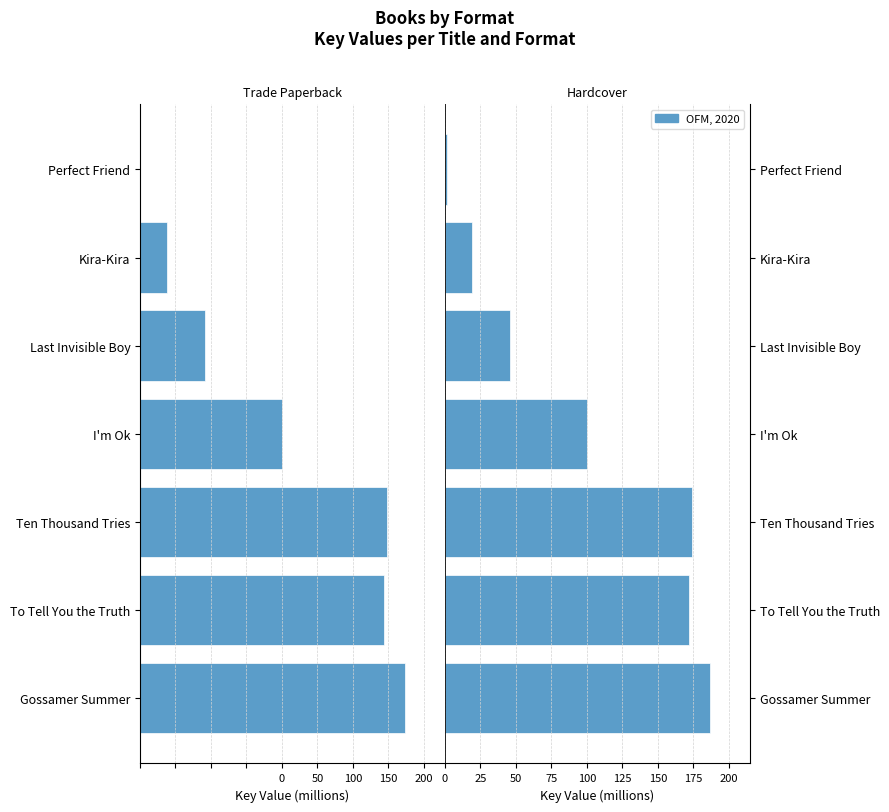

What is the sum of the Trade Paperback values at Ten Thousand Tries and I'm Ok?

-274.4